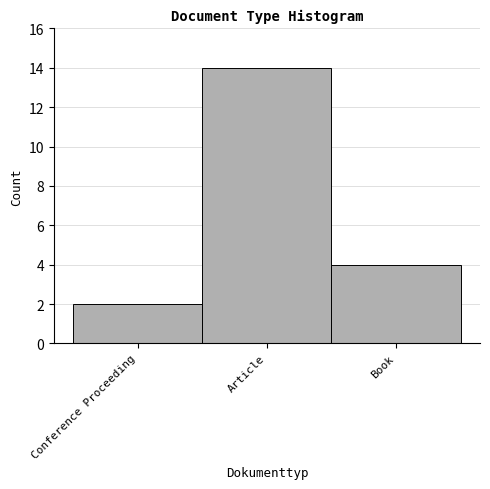

Reading left to right, what are all the values shown in this chart?

2	14	4